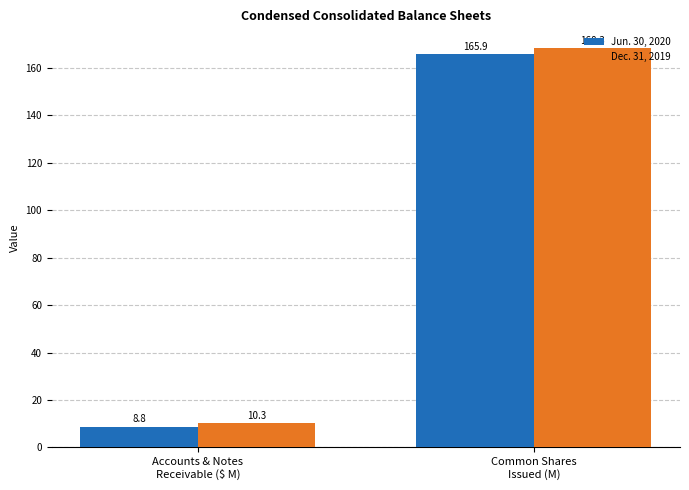

Reading left to right, what are all the values shown in this chart?

Jun. 30, 2020: 8.8	165.9
Dec. 31, 2019: 10.3	168.3